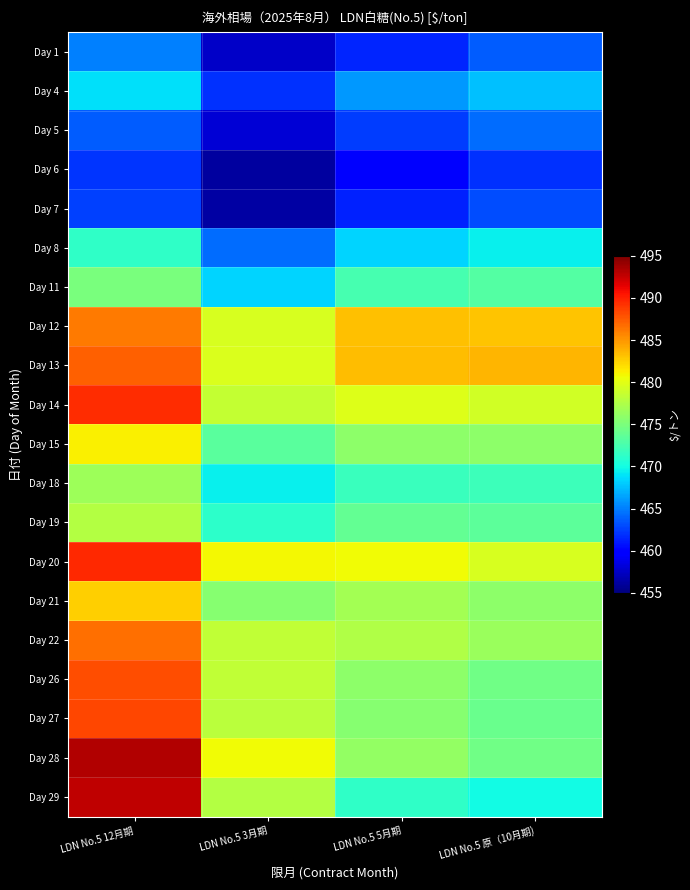

At LDN No.5 3月期, list the series in order from smallest to largest.

Day 6, Day 7, Day 1, Day 5, Day 4, Day 8, Day 11, Day 18, Day 19, Day 15, Day 21, Day 29, Day 27, Day 22, Day 26, Day 14, Day 12, Day 13, Day 28, Day 20